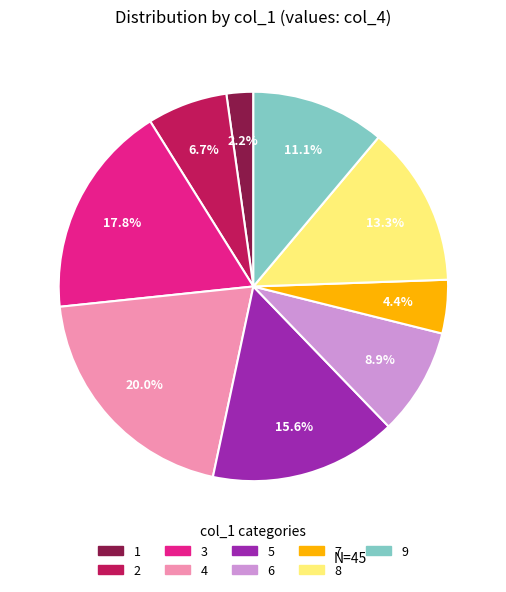

Which slice is the smallest?

1